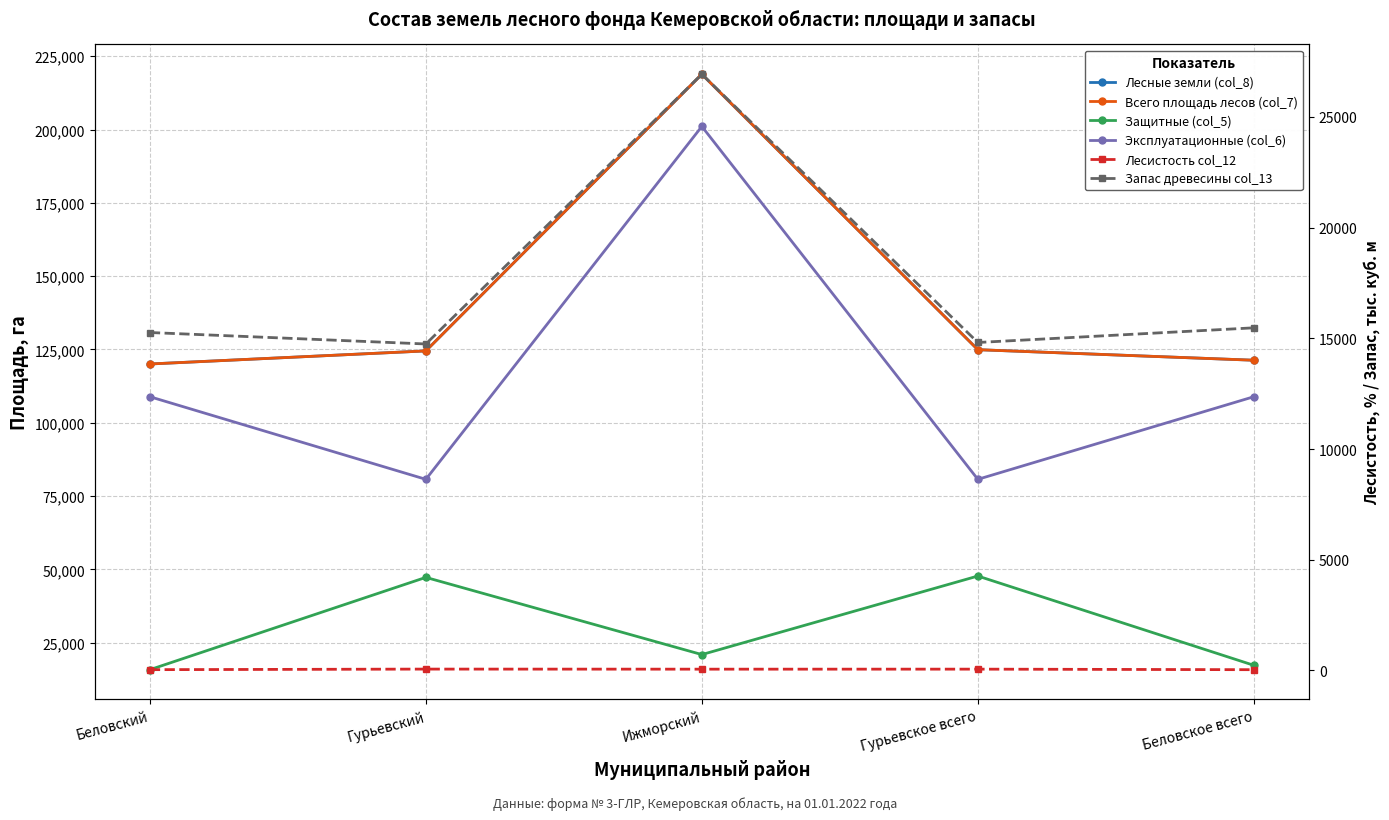

What position from the left is Беловский?

1